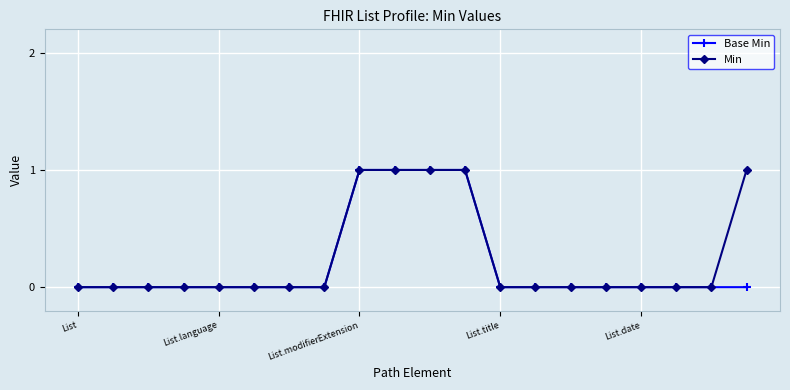

What are all the series names shown in the legend?

Base Min, Min